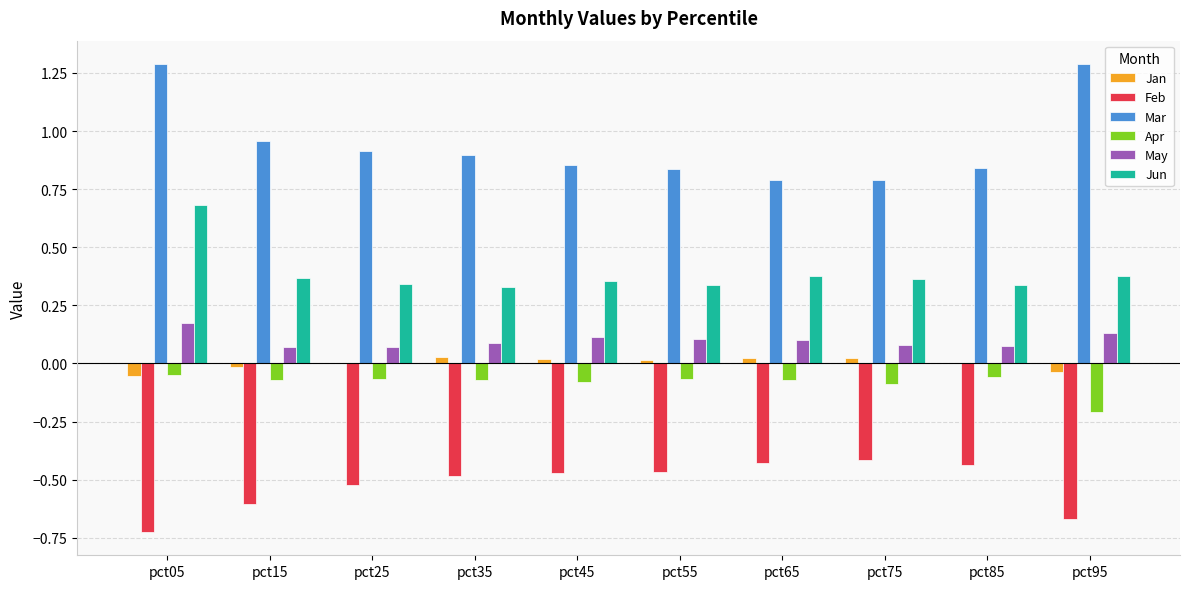

Is the value of Apr at pct05 greater than the value of May at pct85?

No